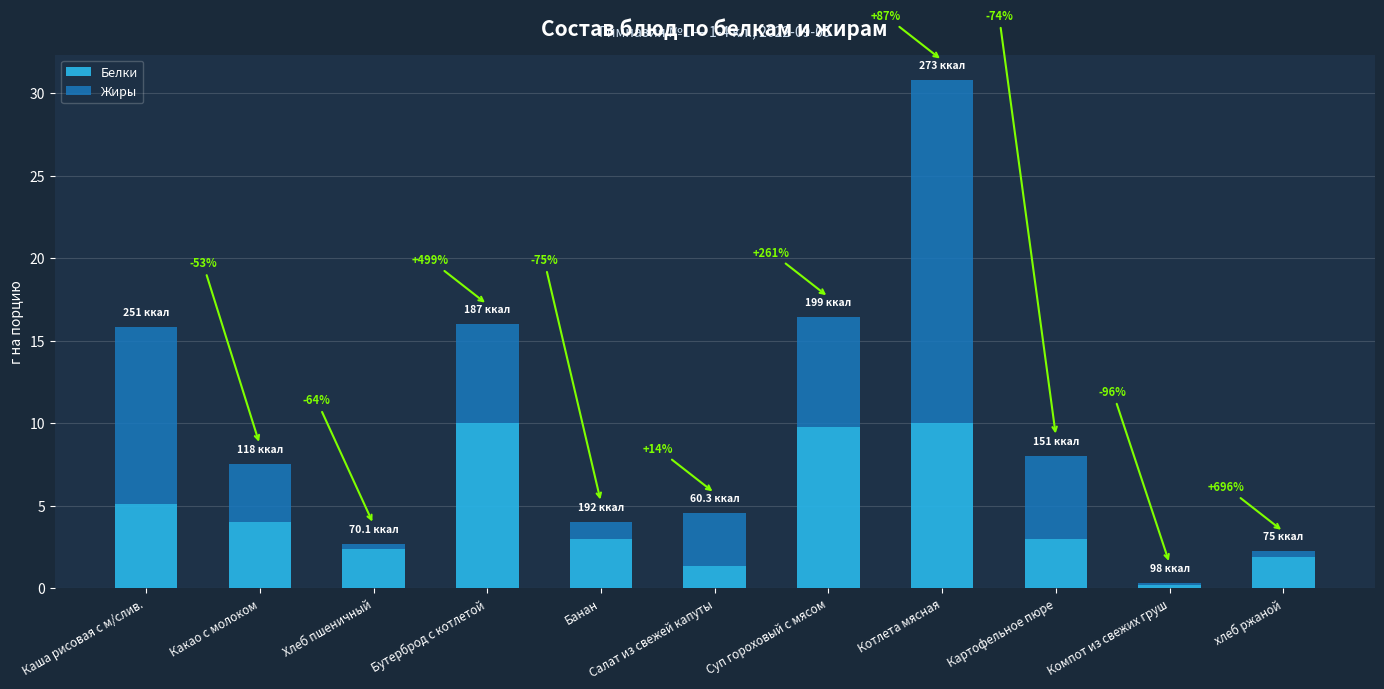

At which category is the sum across all series the highest?

Котлета мясная